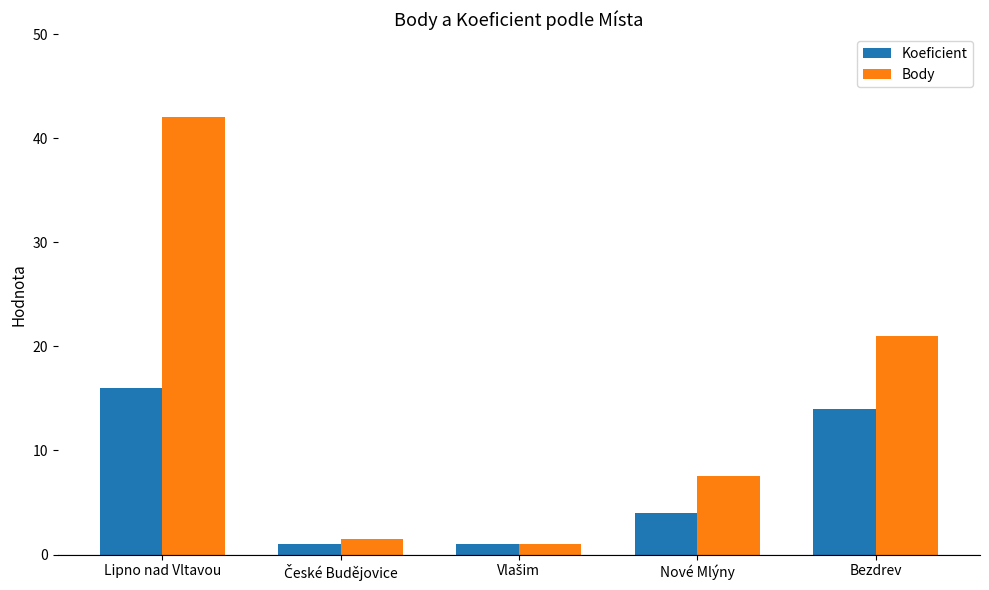

How many distinct data groups are displayed?

2